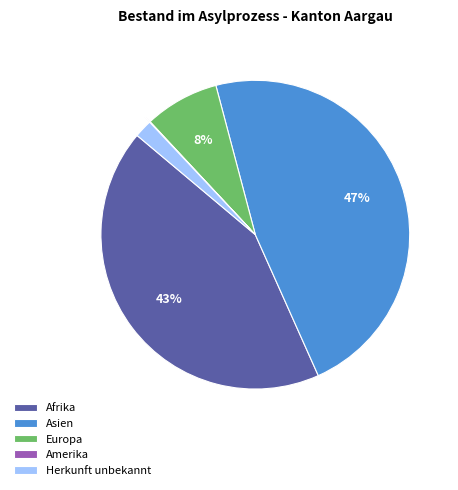

Which has a higher value, Europa or Asien?

Asien